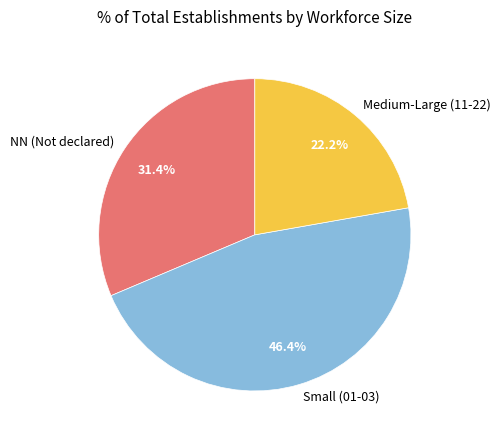

Rank the categories by value from lowest to highest.

Medium-Large (11-22), NN (Not declared), Small (01-03)